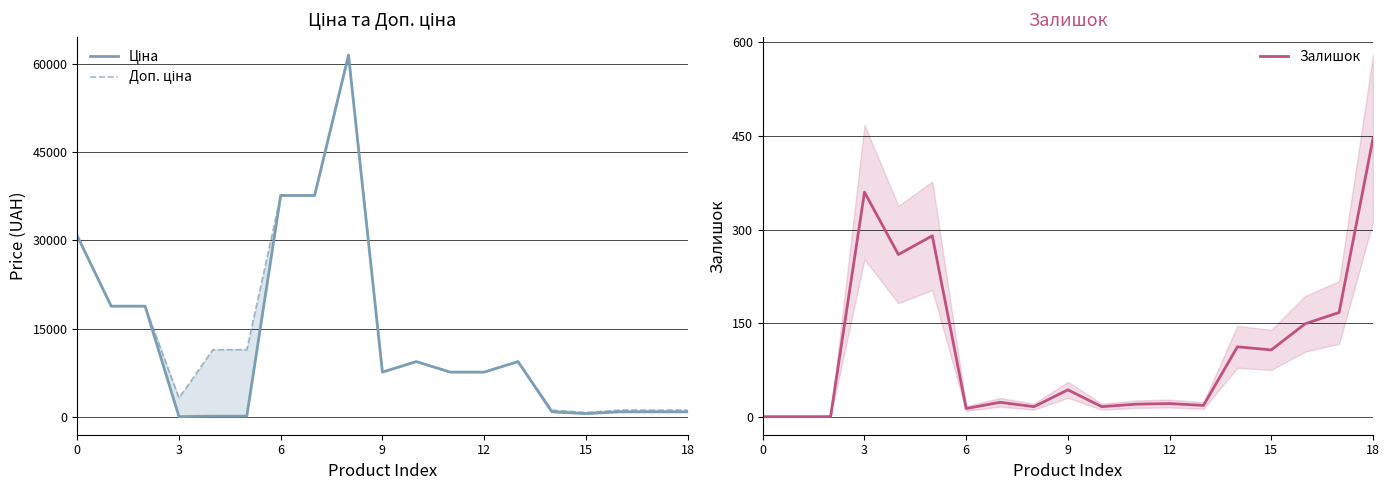

What is the highest value of the Залишок series?

446